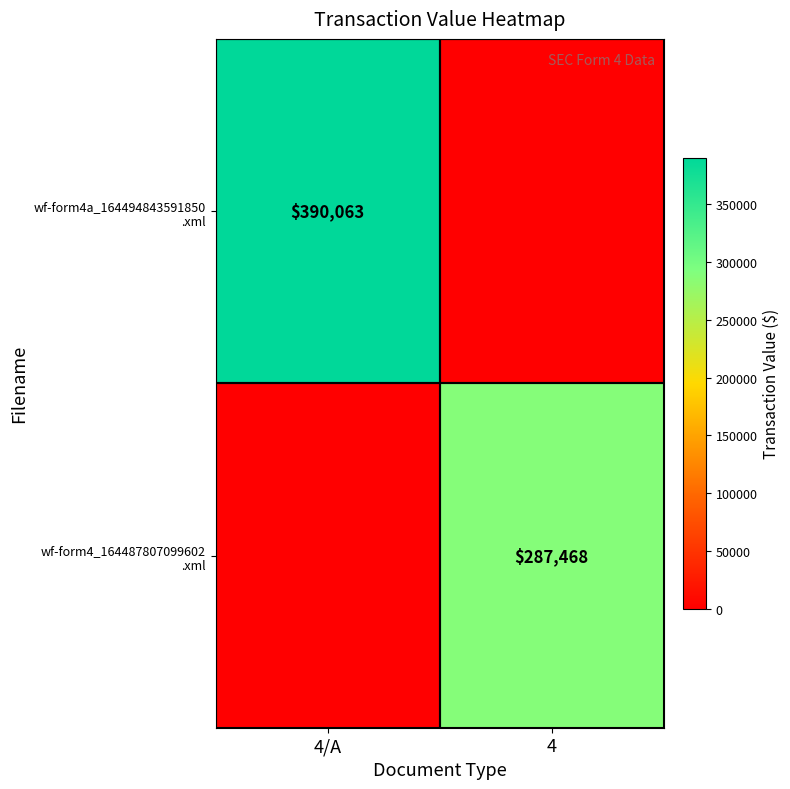

What is the difference between the highest and lowest values at 4?

287468